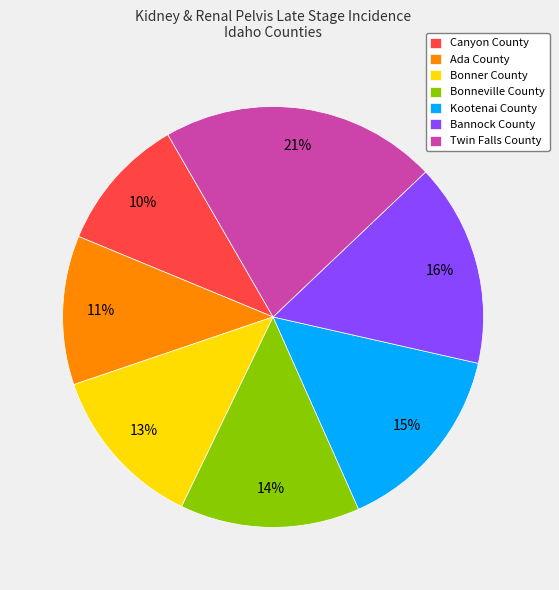

Which has a higher value, Kootenai County or Bonner County?

Kootenai County